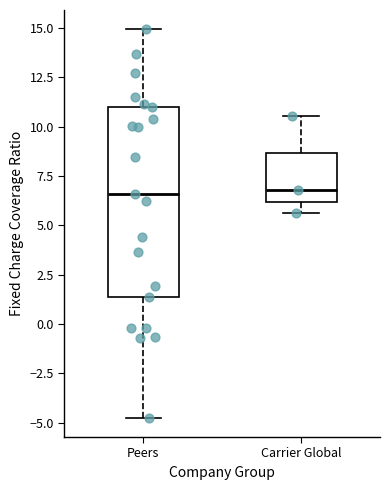

Reading left to right, transcribe this box plot: for each box, give where its median line is, the range the box spans, and where its two whiskers end, as read against the y-axis. The values are not printed on the chart, so give them approximately, as read against the axis.

Peers: median 6.5, box 1.5 to 11.0, whiskers -4.5 to 15.0
Carrier Global: median 7.0, box 6.0 to 8.5, whiskers 5.5 to 10.5